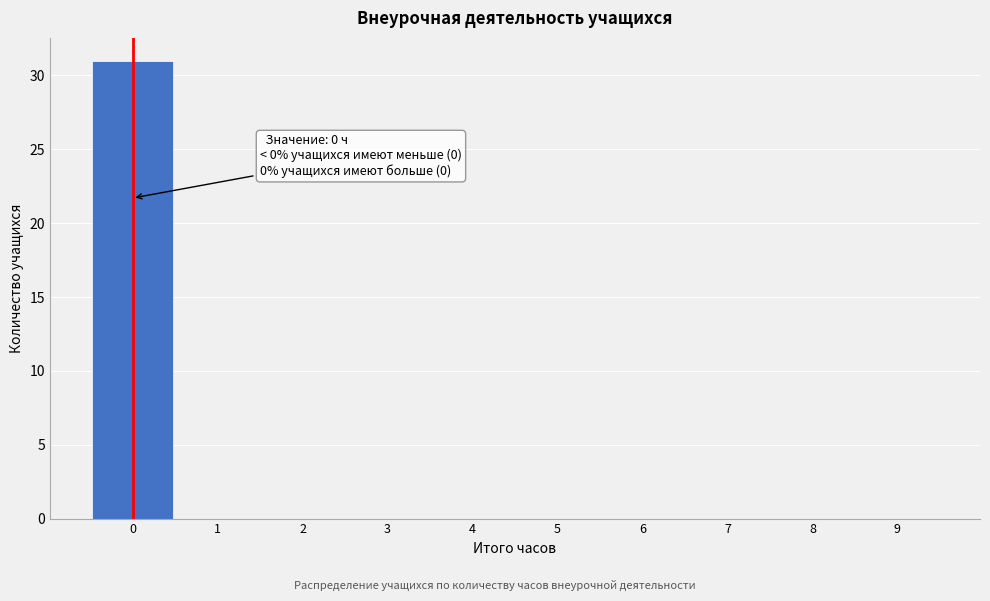

Which range on the x-axis has the tallest bar?

-0.5 to 0.5